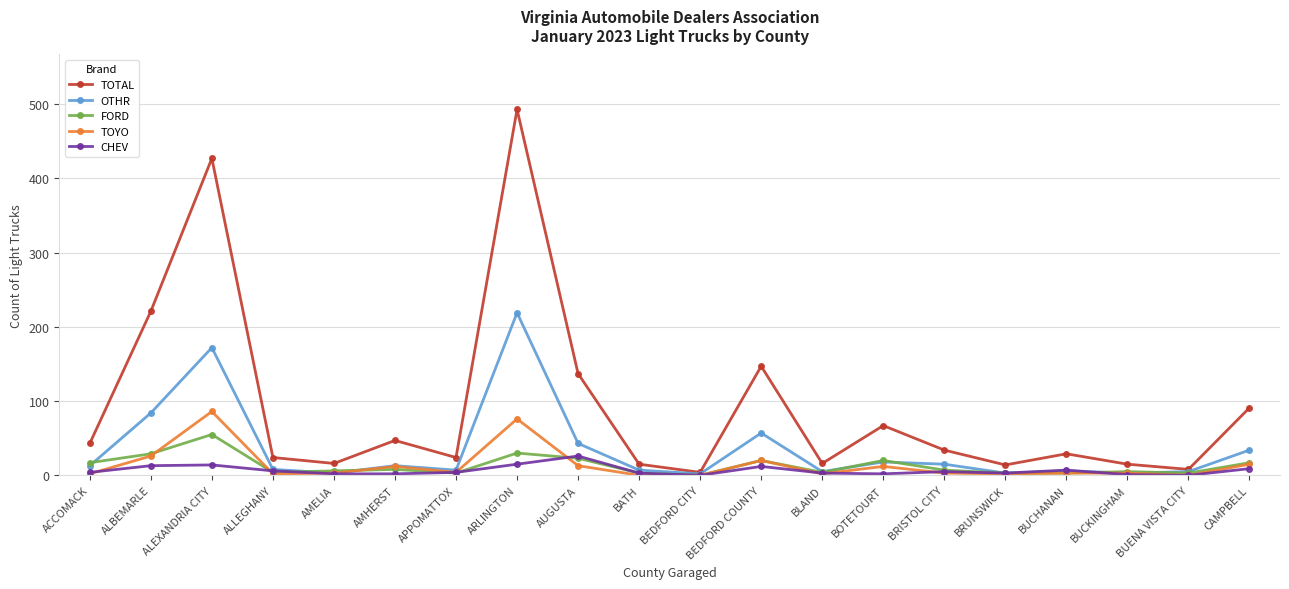

At which label does FORD reach its peak?

ALEXANDRIA CITY